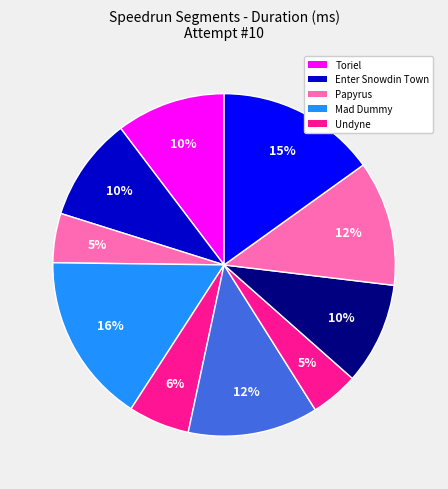

Rank the categories by value from lowest to highest.

Mettaton, Papyrus, Undyne, Enter Barrier, Enter Snowdin Town, Toriel, Asgore, Musical Skip, Flowey, Mad Dummy